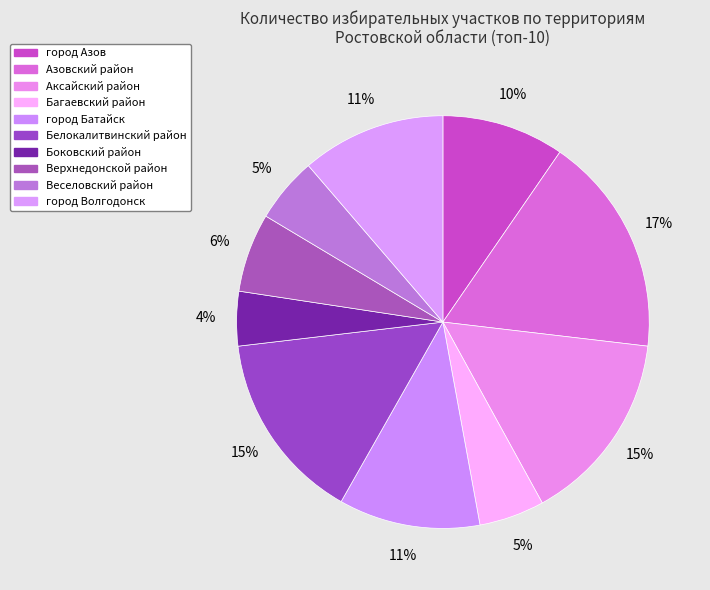

Is город Батайск the majority of the pie?

No